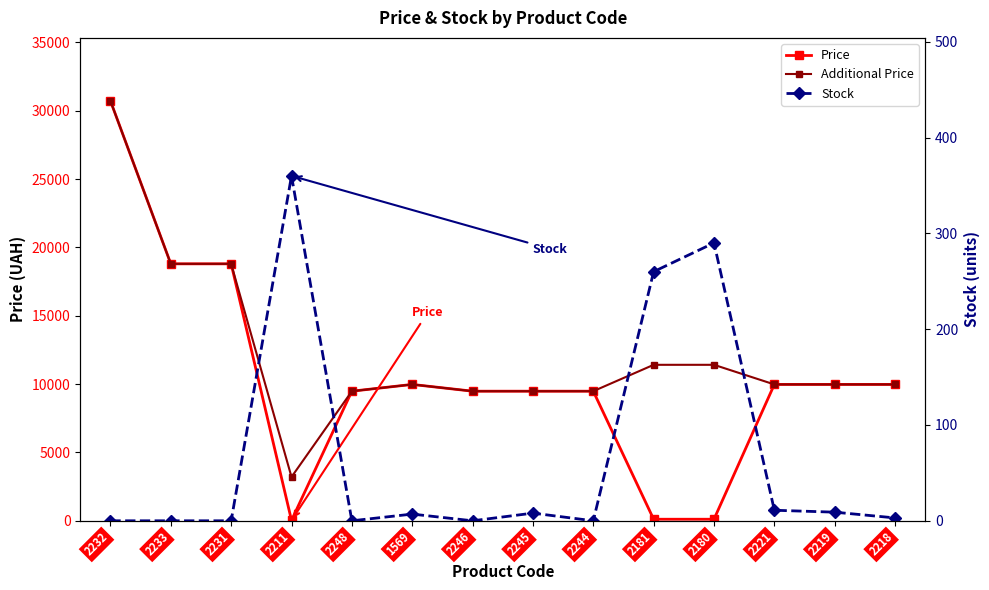

At how many categories does at least one series exceed 20799?

1